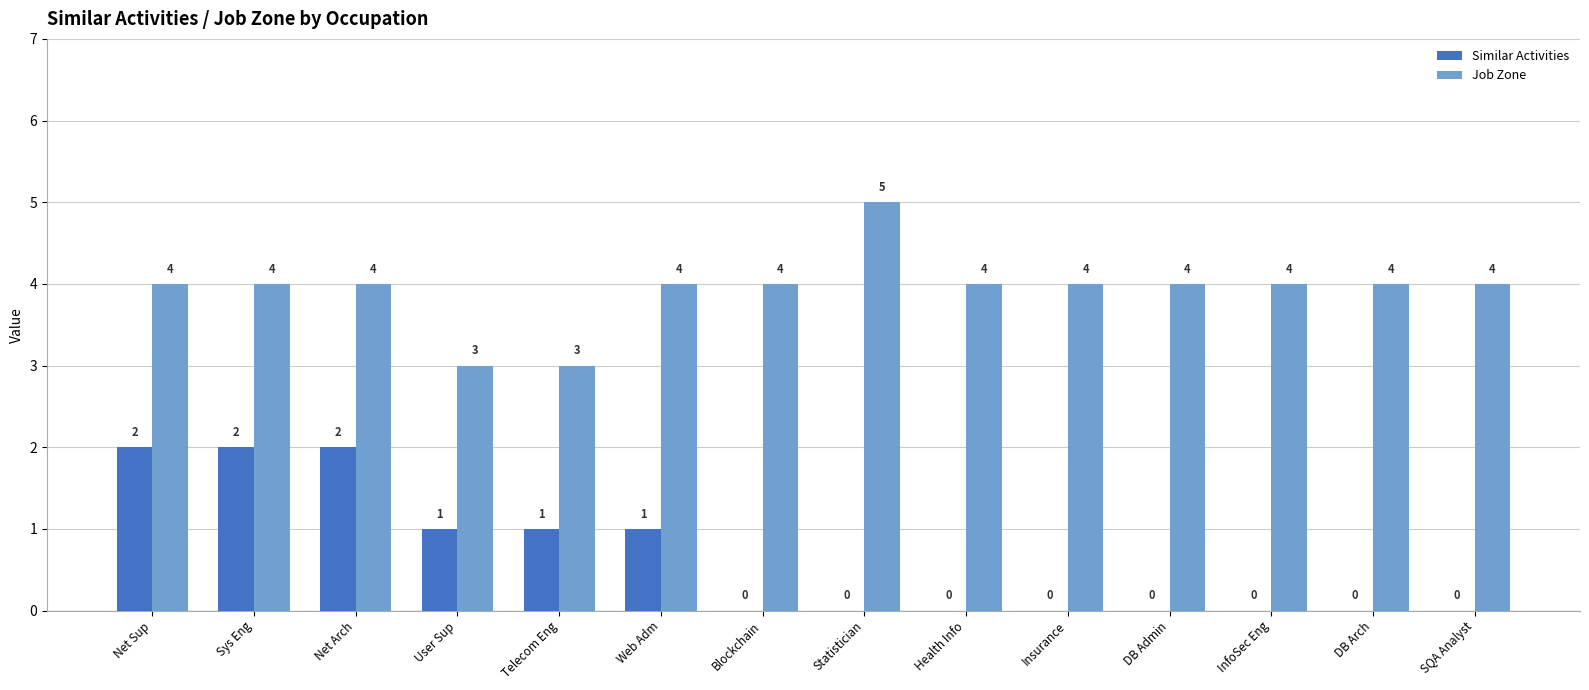

How many Similar Activities values are between 0 and 1?

11